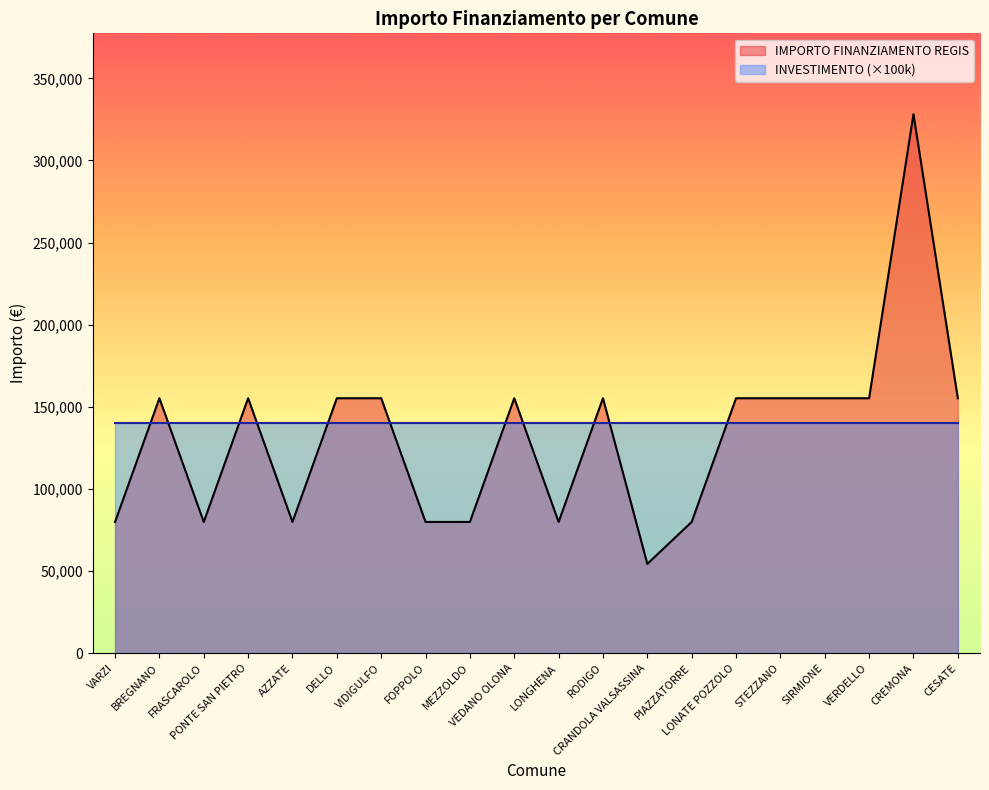

Is it true that the value at CESATE is 93704?

False